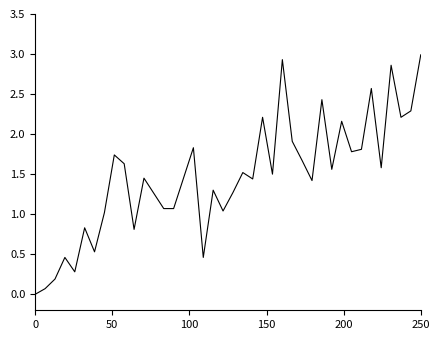

What is the greatest value displayed?

3.0